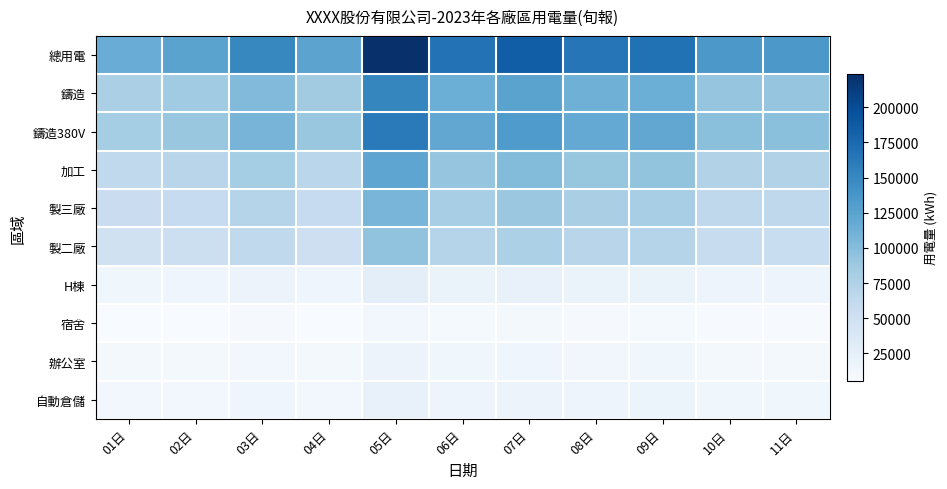

At which category is the sum across all series the highest?

05日